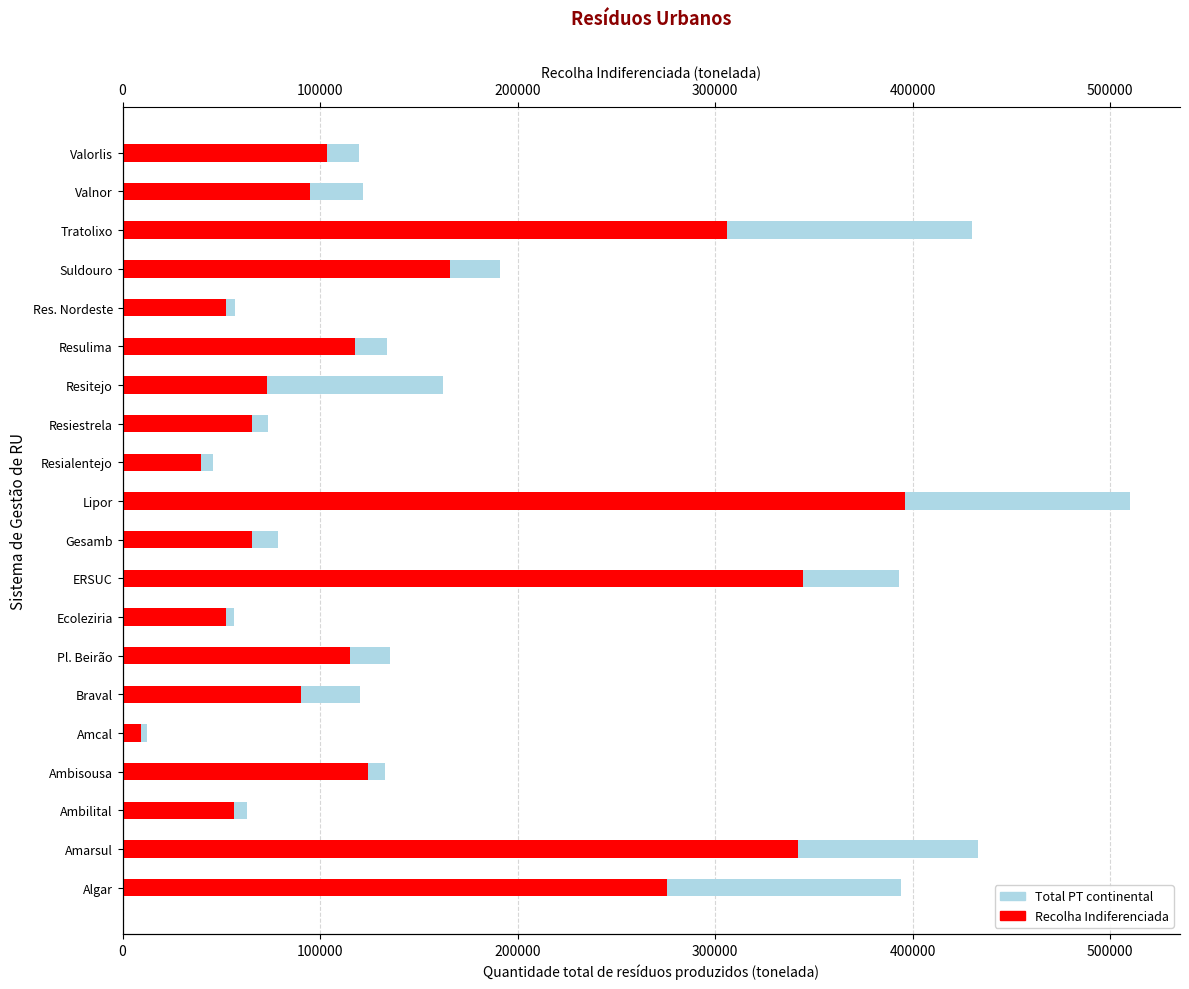

Are the bars horizontal?

Yes